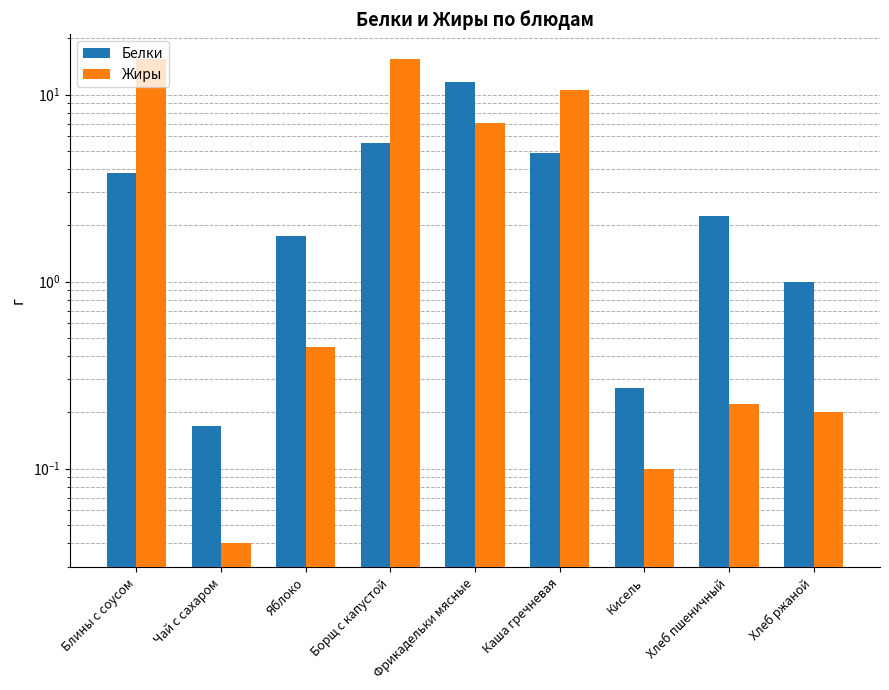

What are all the series names shown in the legend?

Белки, Жиры